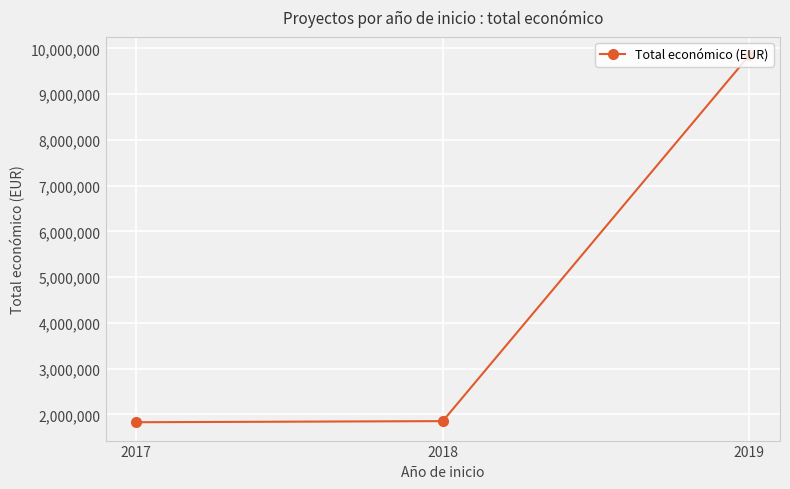

Which category has the highest value across all series?

2019